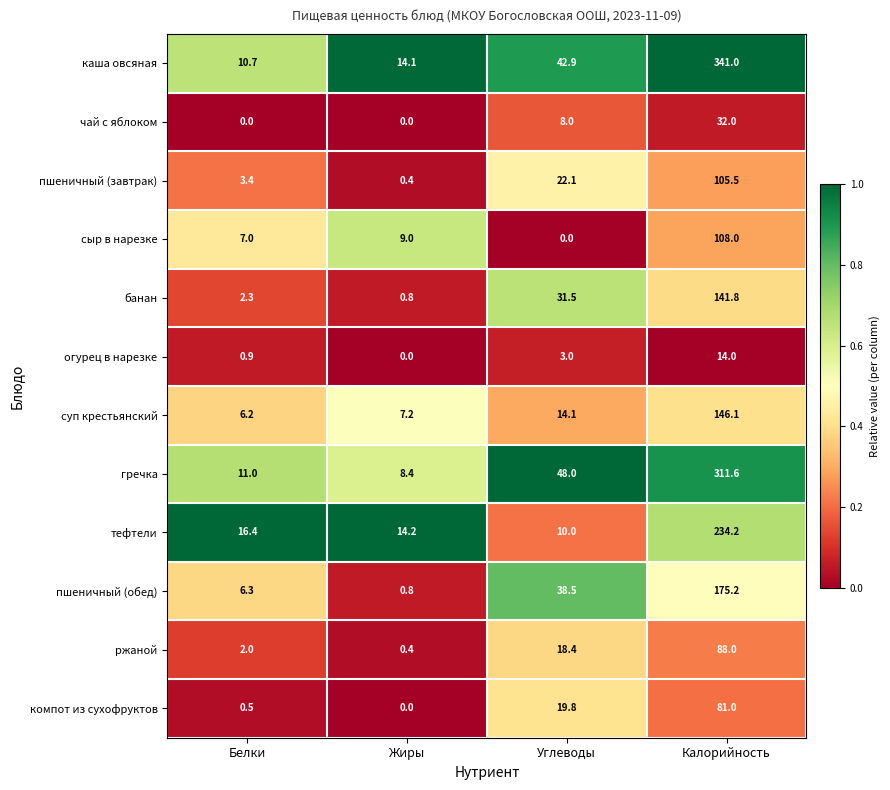

Rank the series by their maximum value, from lowest to highest.

огурец в нарезке, чай с яблоком, компот из сухофруктов, ржаной, пшеничный (завтрак), сыр в нарезке, банан, суп крестьянский, пшеничный (обед), тефтели, гречка, каша овсяная